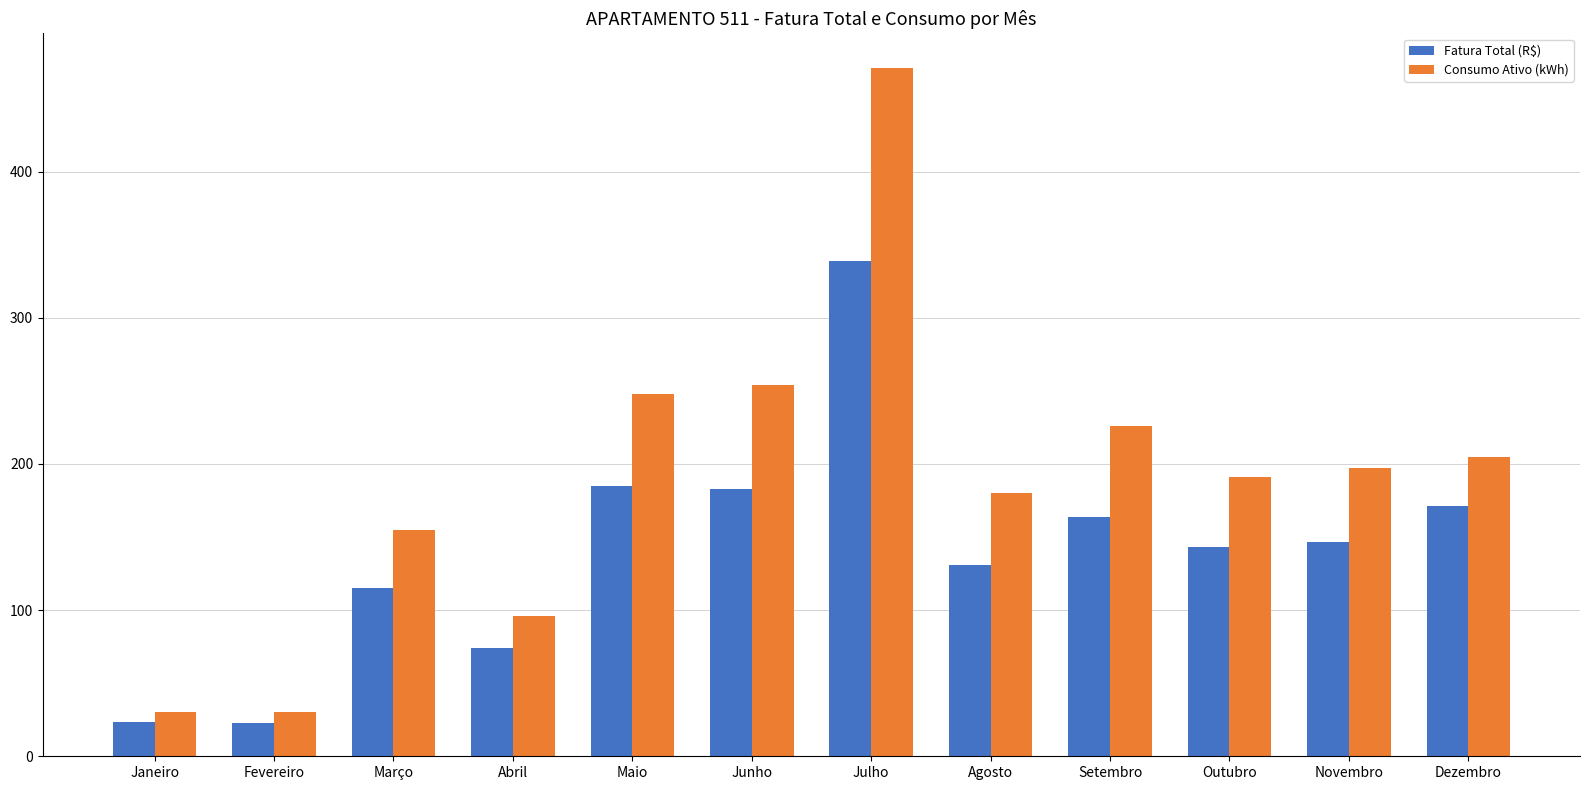

List the series in order of their overall mean, highest first.

Consumo Ativo (kWh), Fatura Total (R$)